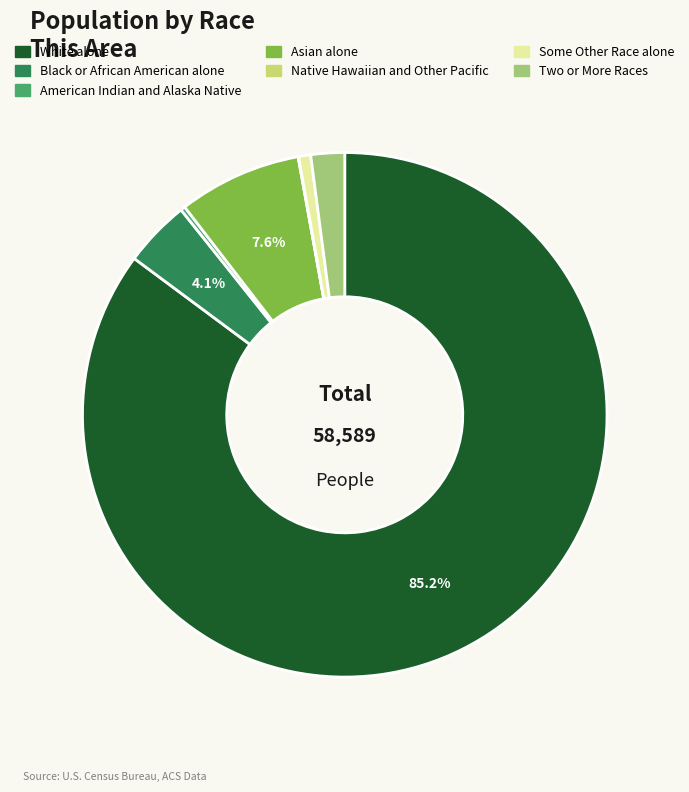

To the nearest percent, what is the difference between the Asian alone and American Indian and Alaska Native slice percentages?

7%